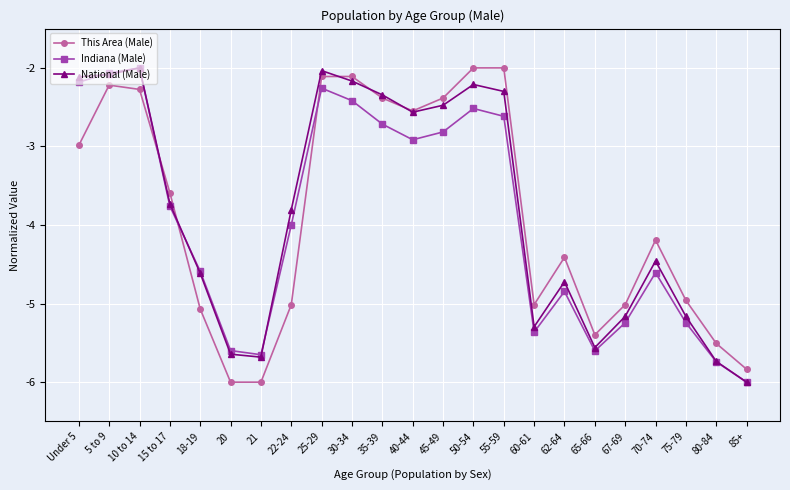

What is the label of the 11th point from the left?

35-39